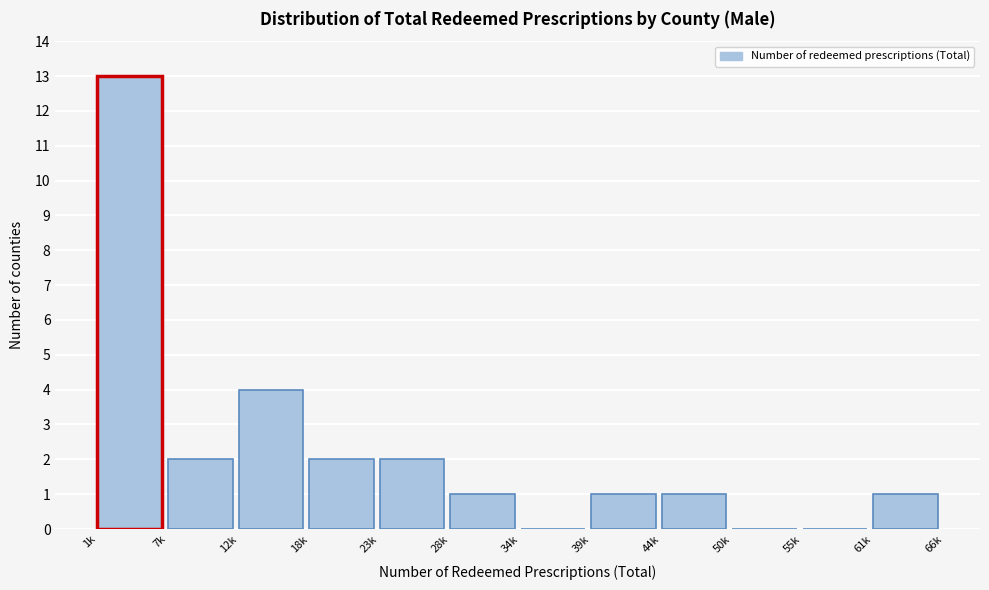

Reading left to right, list all the values displayed in this chart.

1k=13	7k=2	12k=4	18k=2	23k=2	28k=1	34k=0	39k=1	44k=1	50k=0	55k=0	61k=1